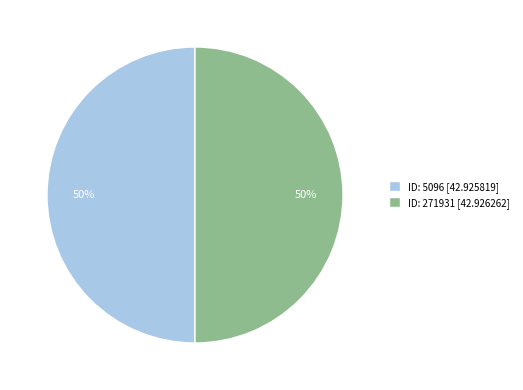

To the nearest percent, what is the average slice percentage?

50%